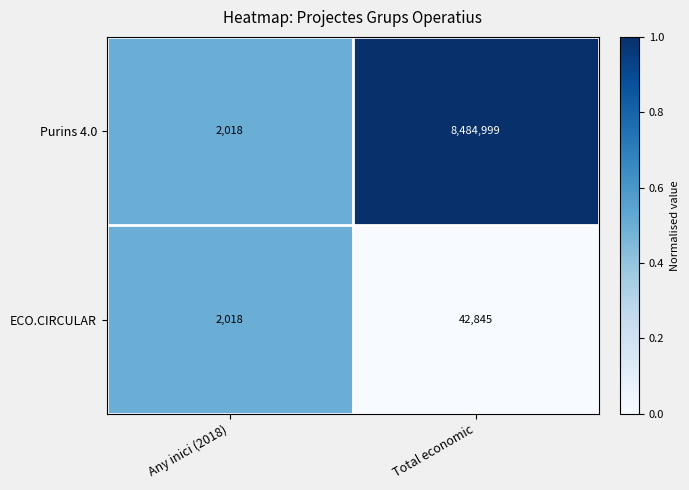

Which series has the largest total across all categories?

Purins 4.0